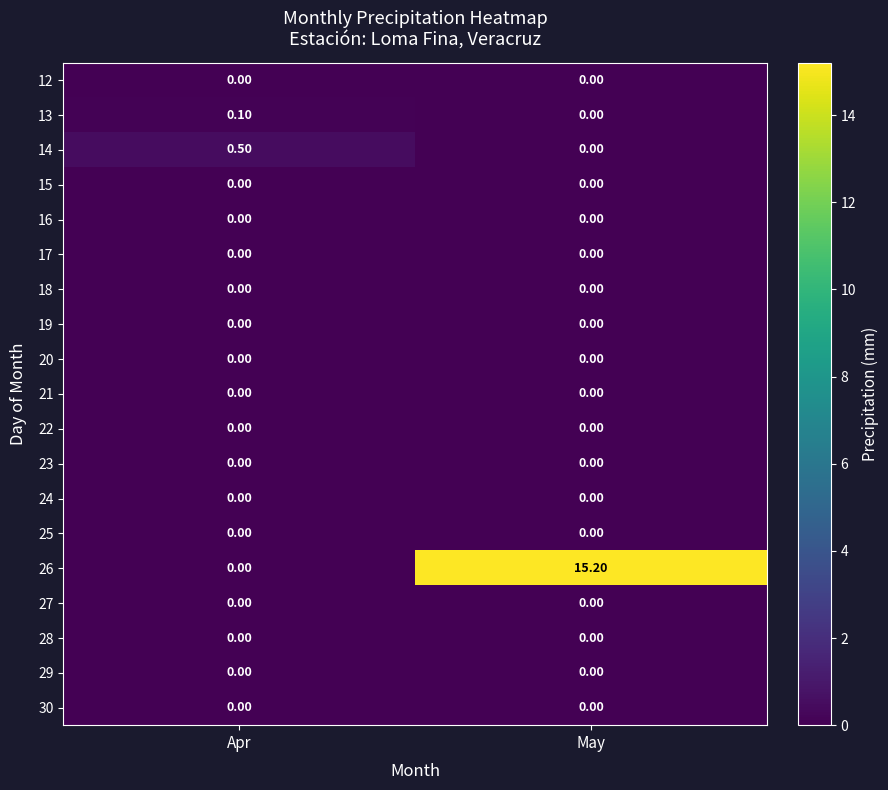

At which category is the sum across all series the highest?

May